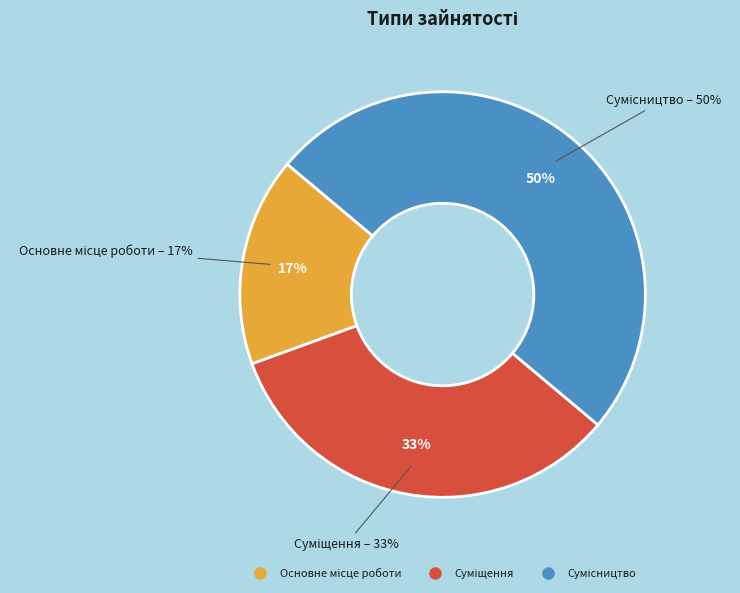

To the nearest percent, what is the combined percentage of Основне місце роботи and Суміщення?

50%